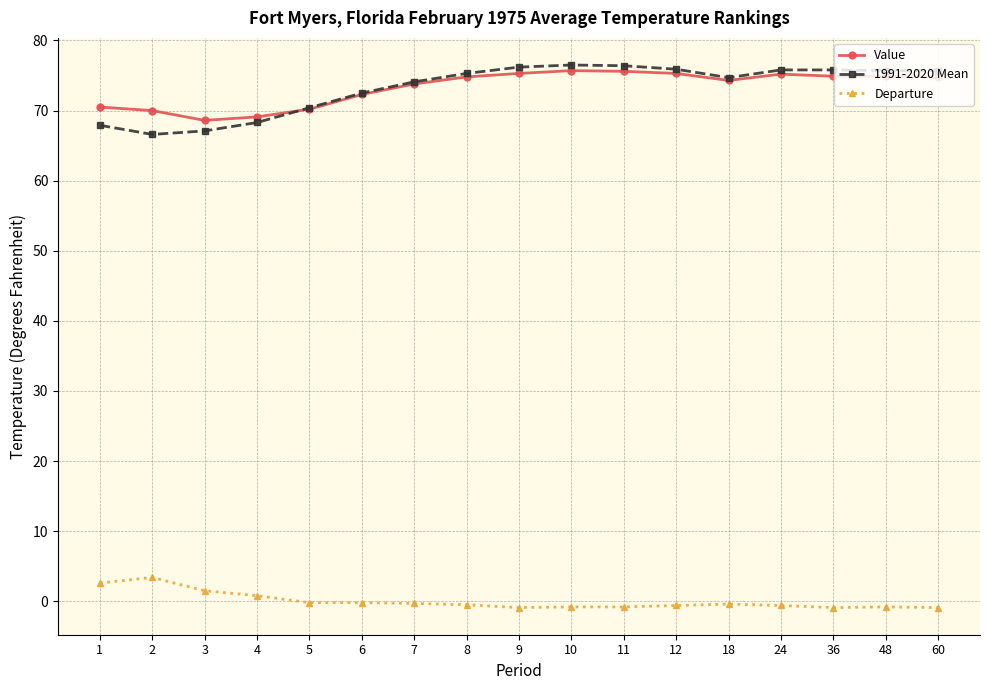

What is the maximum value shown in the chart?

76.5